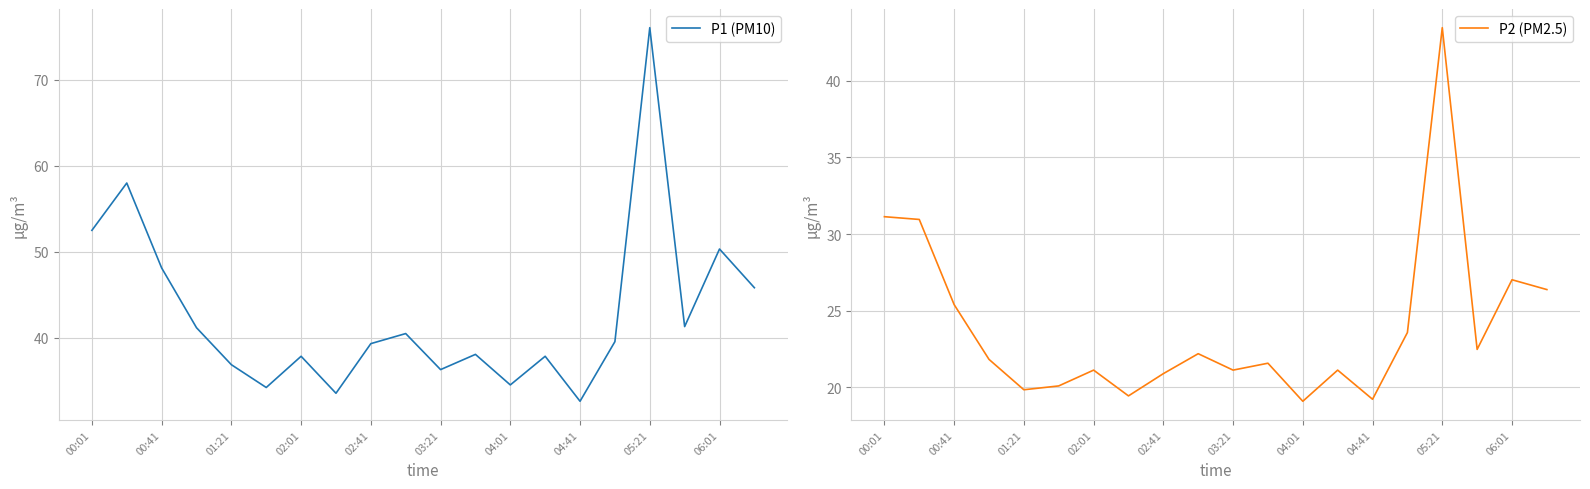

How many data points does each series have?

20